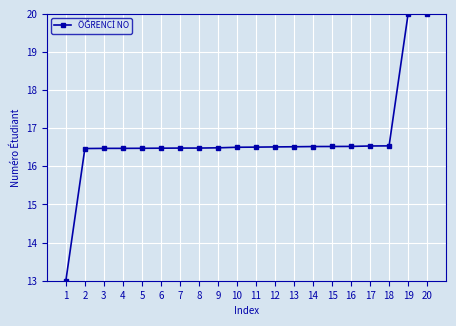

What is the difference between the maximum and second lowest values?

3.5